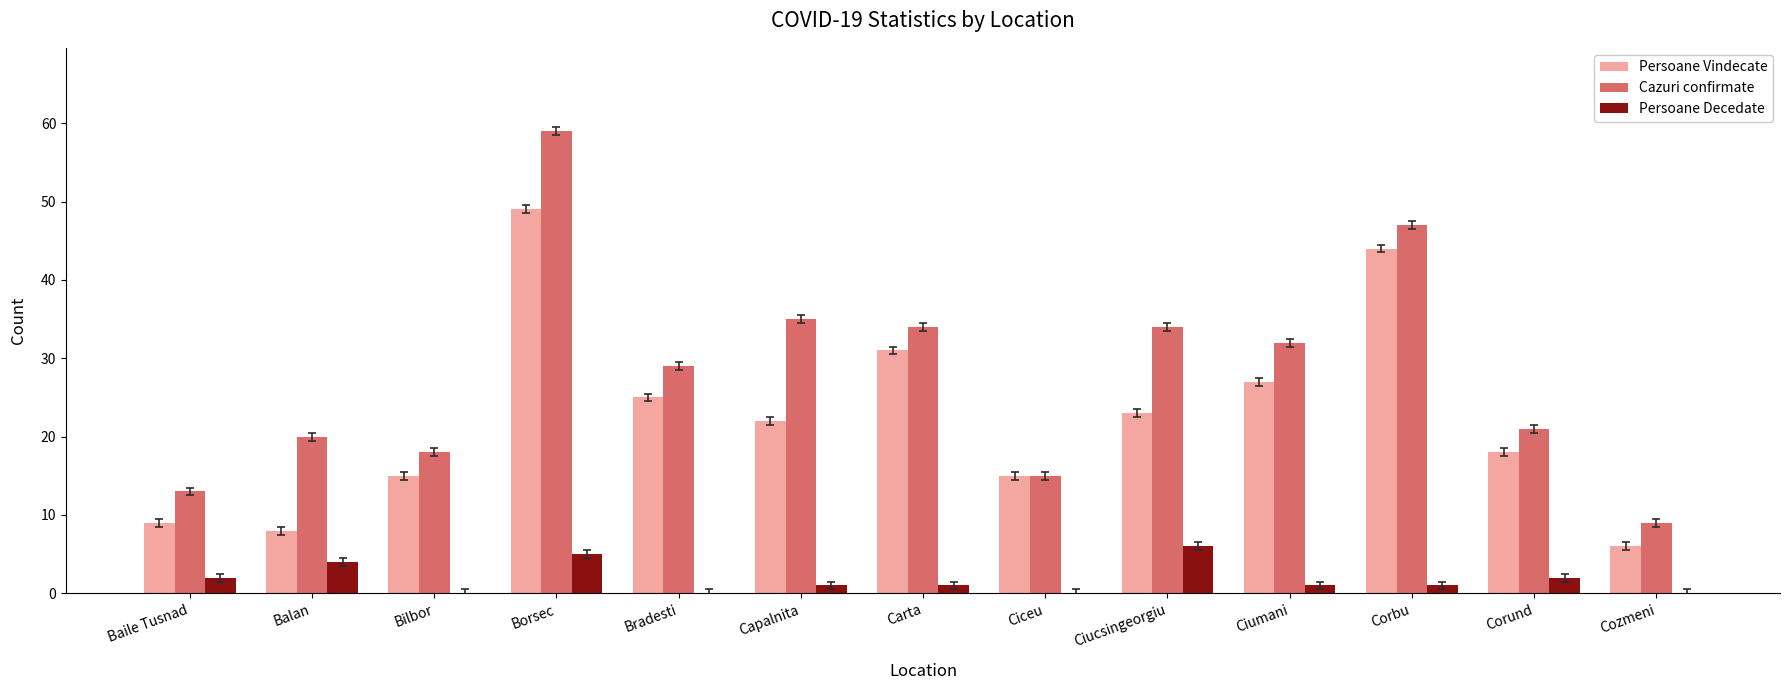

How many data points does each series have?

13